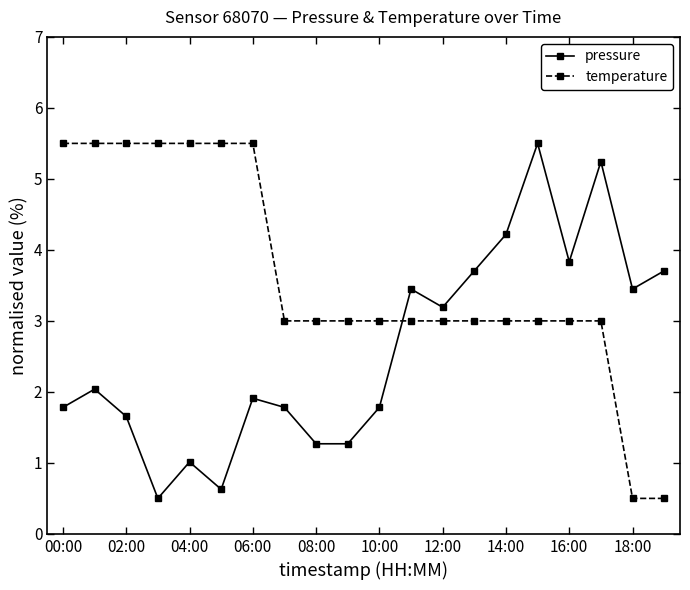

What is the average value of the pressure series?

2.6